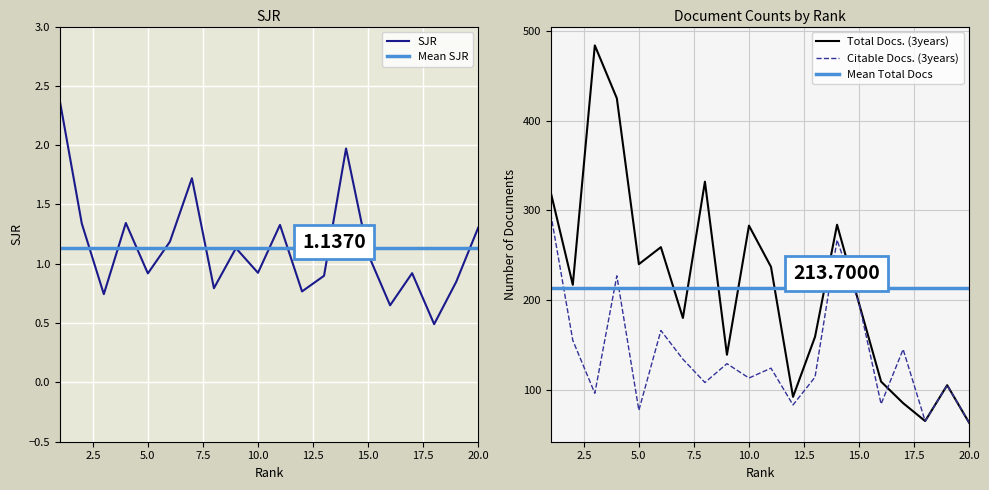

Is it true that SJR equals 0.8 at 20.0?

False